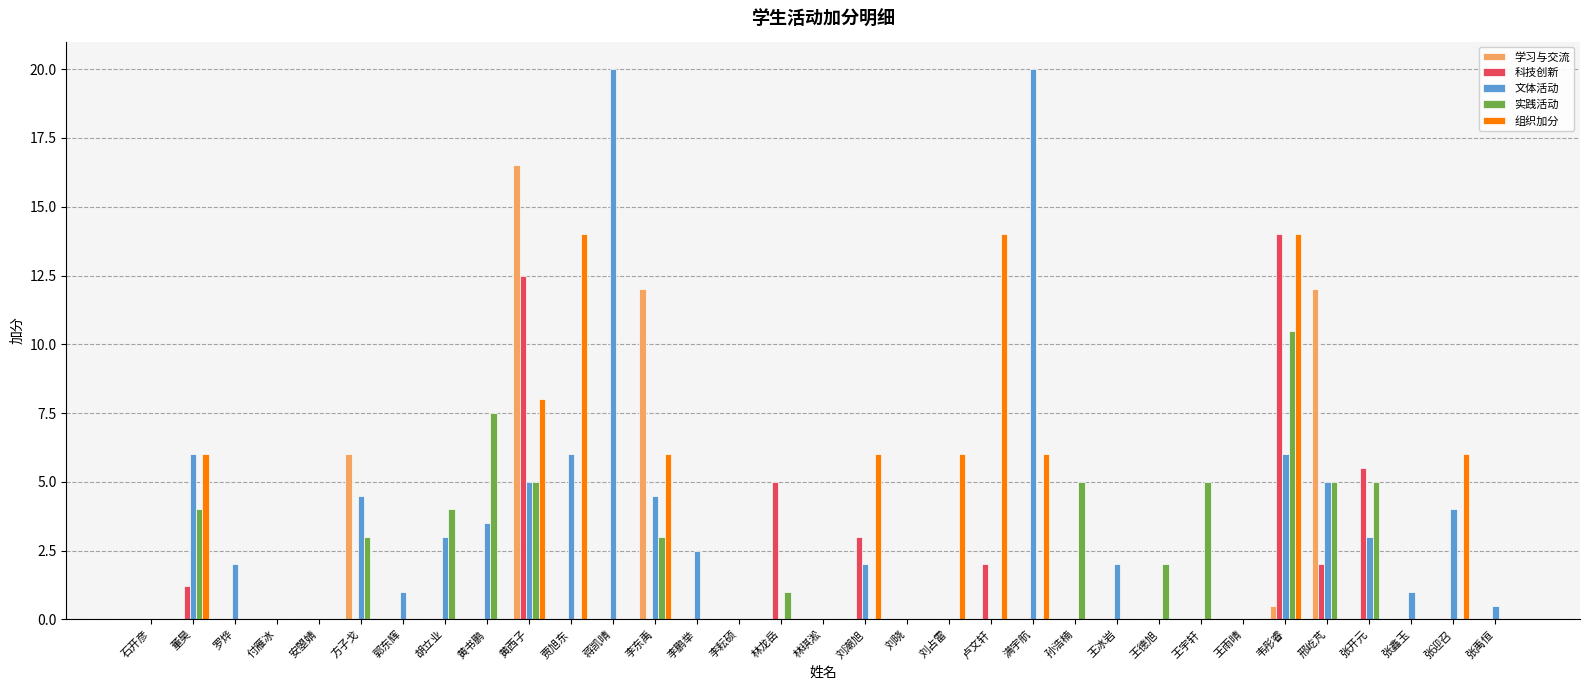

The 组织加分 series shows 6.0 at 满宇航. True or false?

True